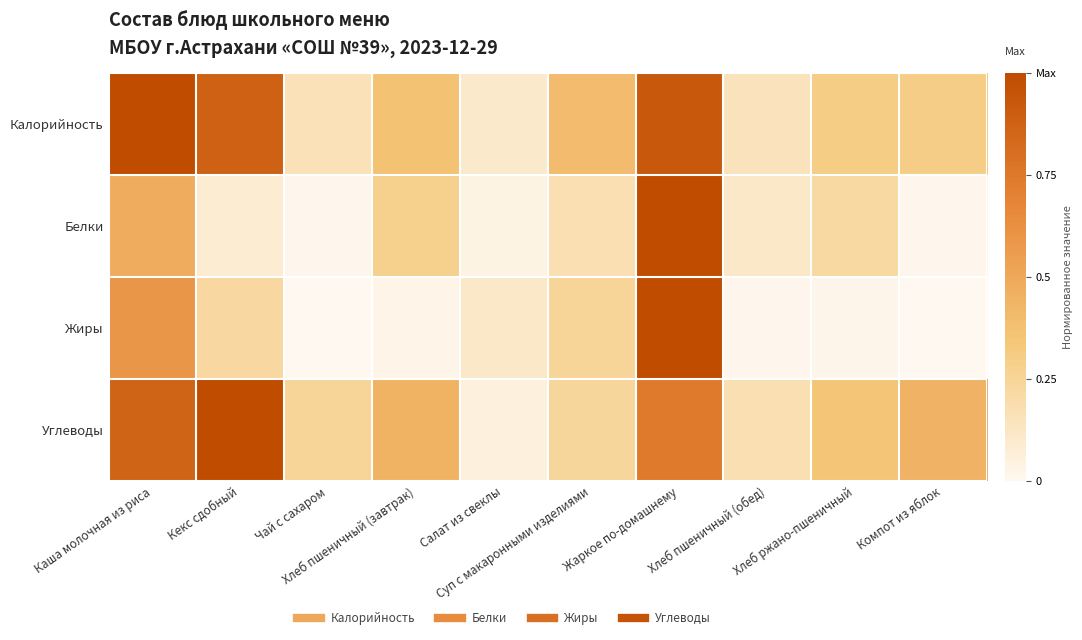

Reading left to right, what are all the values shown in this chart?

Калорийность: Каша молочная из риса=1.0	Кекс сдобный=0.9	Чай с сахаром=0.2	Хлеб пшеничный (завтрак)=0.4	Салат из свеклы=0.1	Суп с макаронными изделиями=0.4	Жаркое по-домашнему=0.9	Хлеб пшеничный (обед)=0.1	Хлеб ржано-пшеничный=0.3	Компот из яблок=0.3
Белки: Каша молочная из риса=0.5	Кекс сдобный=0.1	Чай с сахаром=0.0	Хлеб пшеничный (завтрак)=0.3	Салат из свеклы=0.0	Суп с макаронными изделиями=0.2	Жаркое по-домашнему=1.0	Хлеб пшеничный (обед)=0.1	Хлеб ржано-пшеничный=0.2	Компот из яблок=0.0
Жиры: Каша молочная из риса=0.6	Кекс сдобный=0.2	Чай с сахаром=0.0	Хлеб пшеничный (завтрак)=0.0	Салат из свеклы=0.1	Суп с макаронными изделиями=0.3	Жаркое по-домашнему=1.0	Хлеб пшеничный (обед)=0.0	Хлеб ржано-пшеничный=0.0	Компот из яблок=0.0
Углеводы: Каша молочная из риса=0.9	Кекс сдобный=1.0	Чай с сахаром=0.3	Хлеб пшеничный (завтрак)=0.4	Салат из свеклы=0.1	Суп с макаронными изделиями=0.2	Жаркое по-домашнему=0.7	Хлеб пшеничный (обед)=0.2	Хлеб ржано-пшеничный=0.4	Компот из яблок=0.4